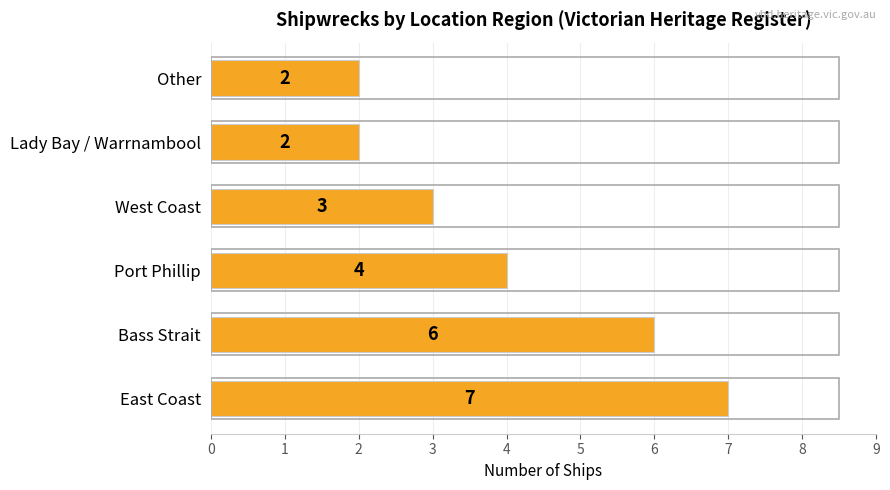

How many bars are there in total?

6